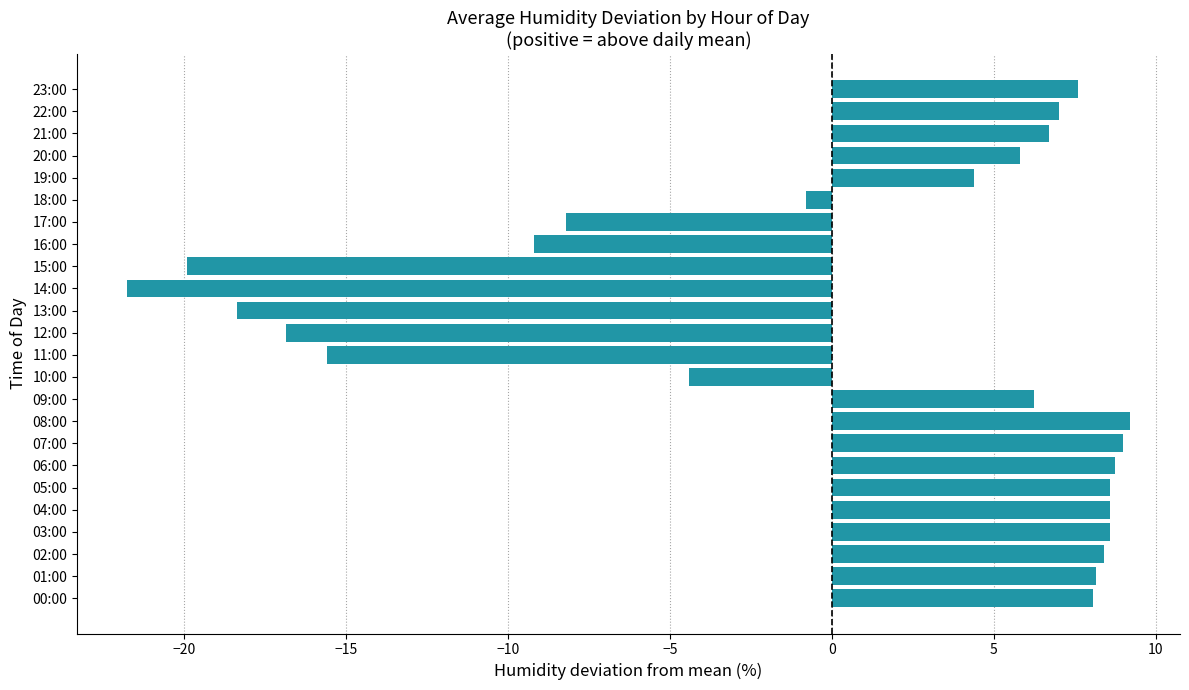

What is the sum of the values at 10:00 and 20:00?

1.4